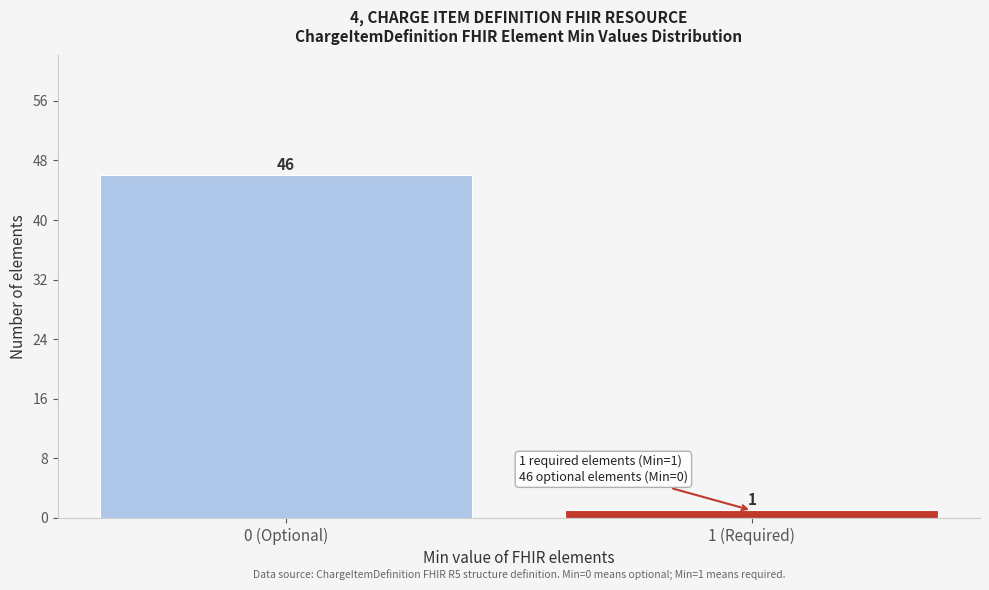

Reading left to right, what are all the values shown in this chart?

46	1